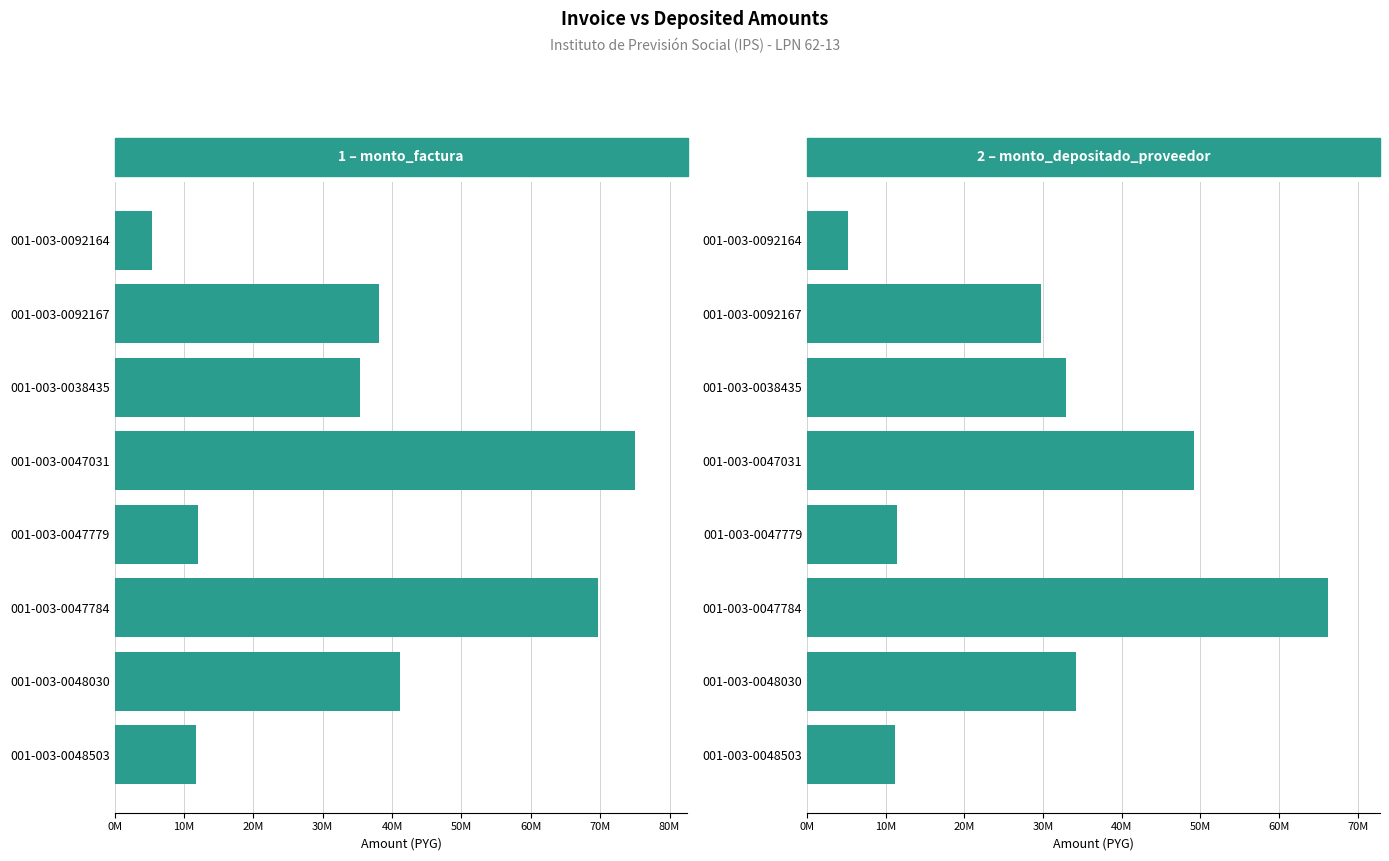

Which series has the largest total across all categories?

monto_factura